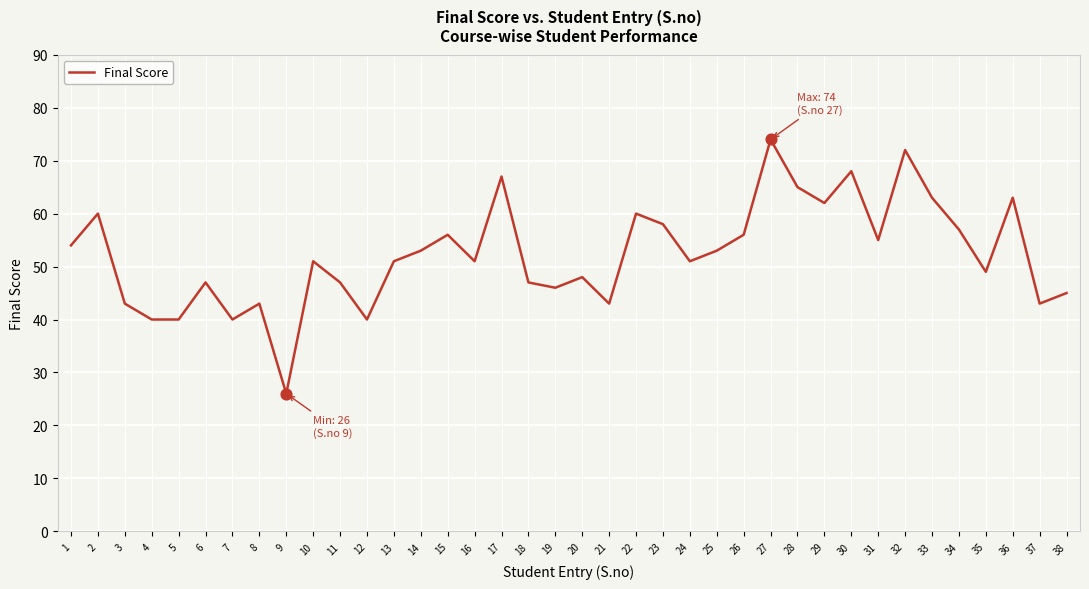

What is the change in value from 16 to 27?

+23